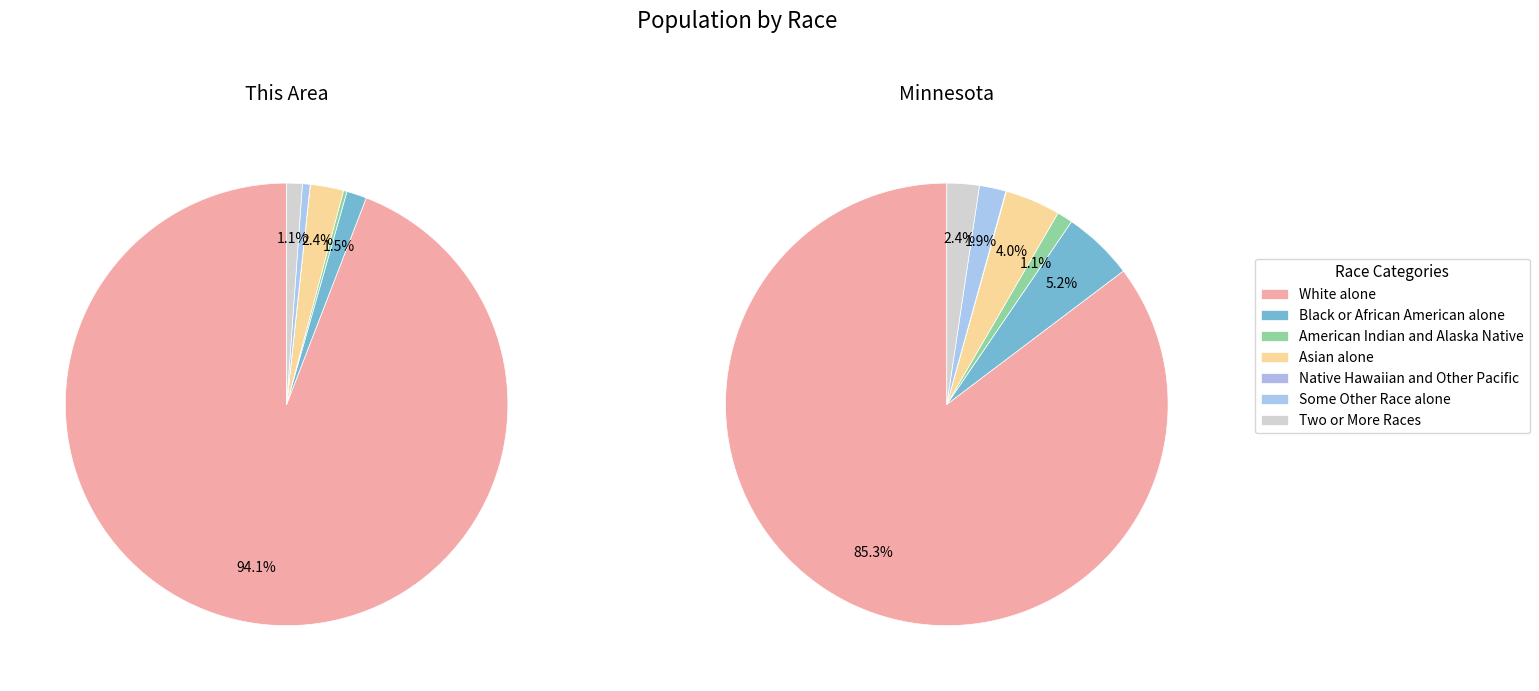

Which category accounts for the majority?

White alone